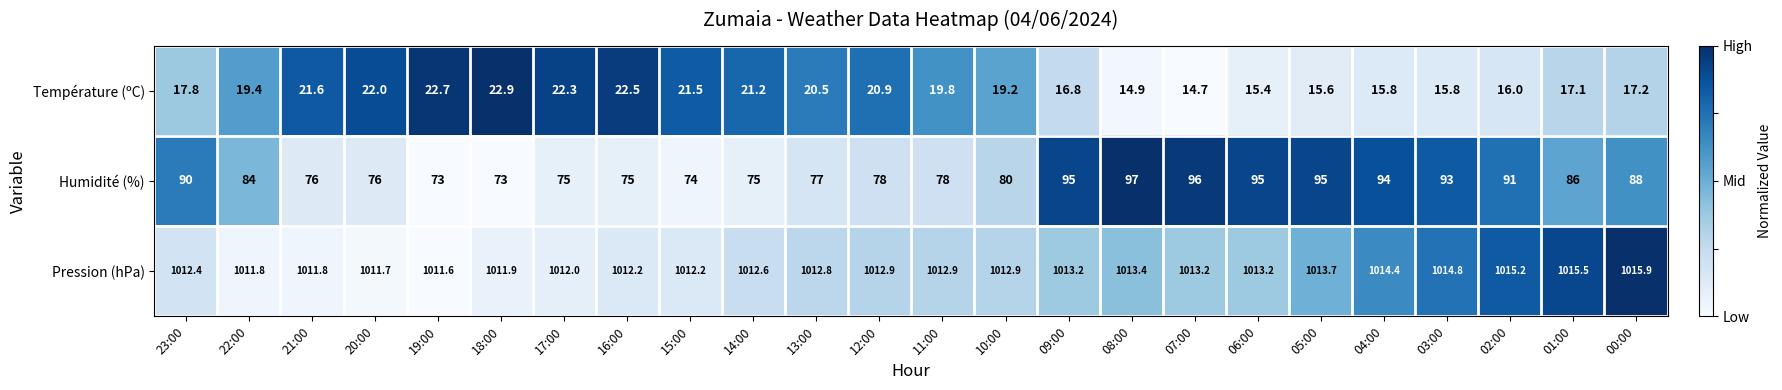

How many distinct data groups are displayed?

3